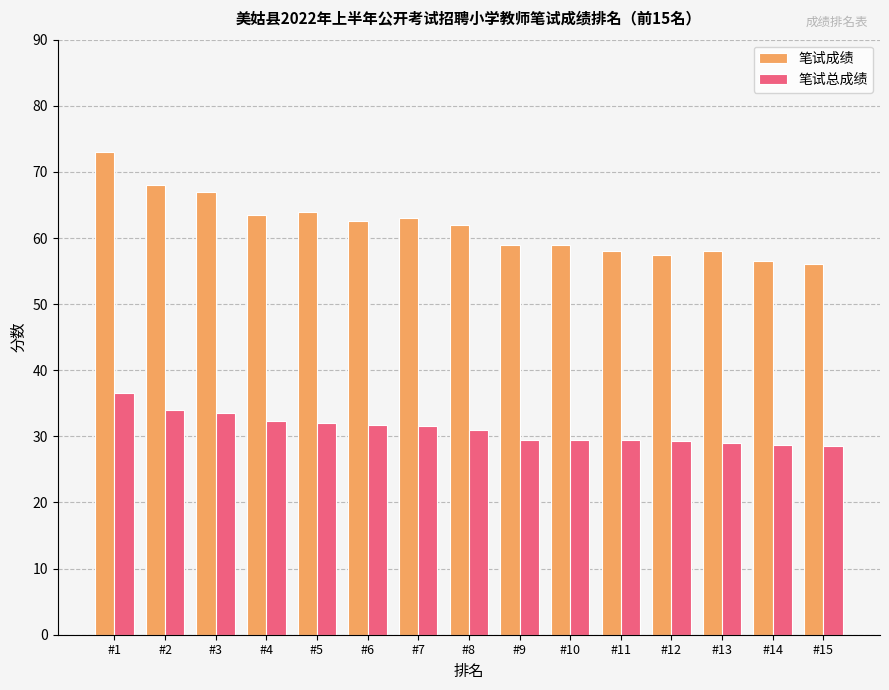

Which series has the widest spread of values?

笔试成绩